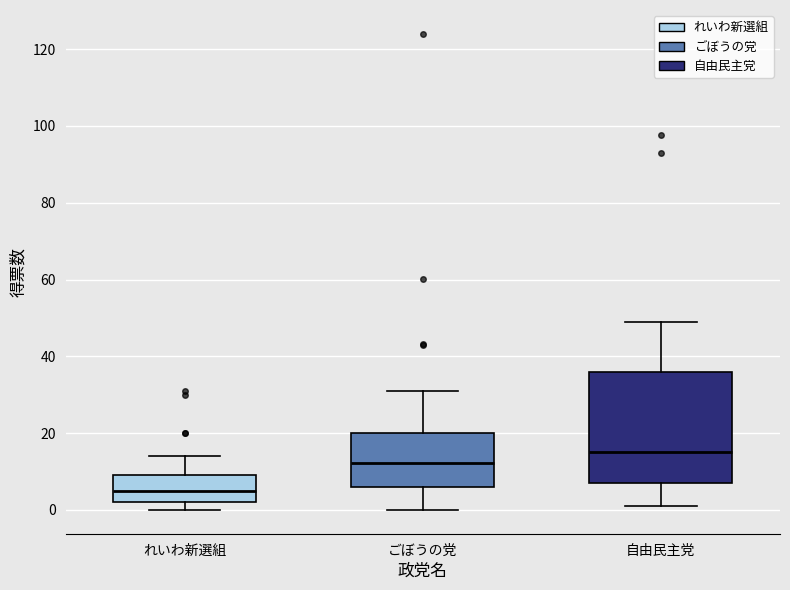

Where does the upper whisker of the box for ごぼうの党 end on the y-axis? The values are not printed on the chart, so give them approximately, as read against the axis.

32